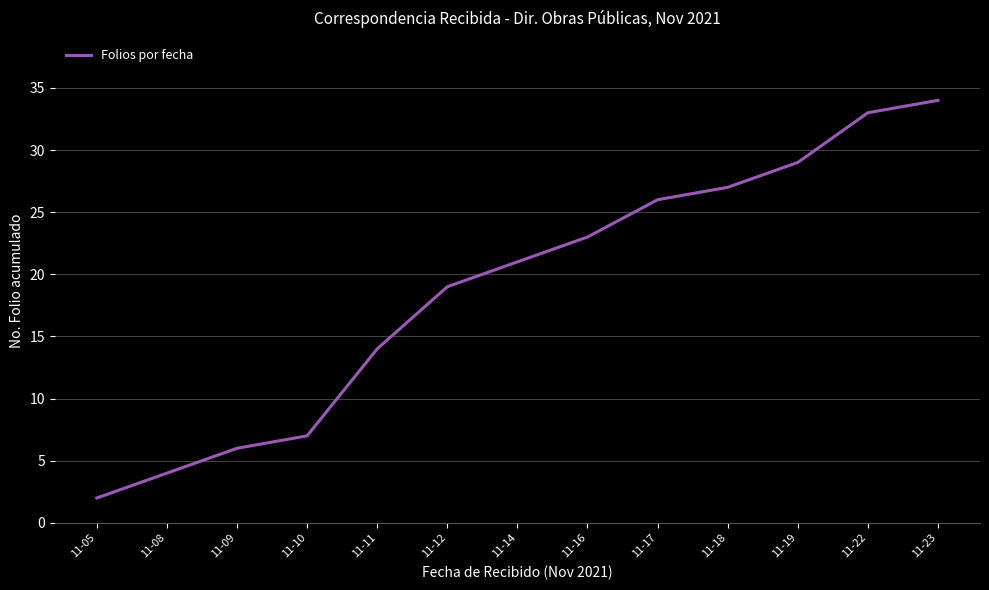

Reading left to right, extract all data points from this chart.

11-05=2	11-08=4	11-09=6	11-10=7	11-11=14	11-12=19	11-14=21	11-16=23	11-17=26	11-18=27	11-19=29	11-22=33	11-23=34